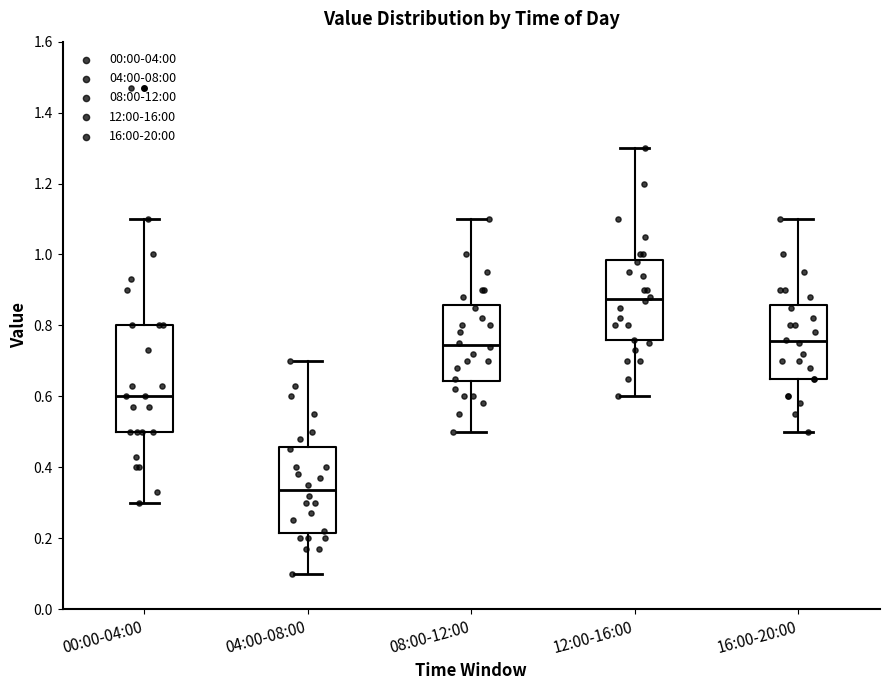

Which box's median line is the lowest?

04:00-08:00